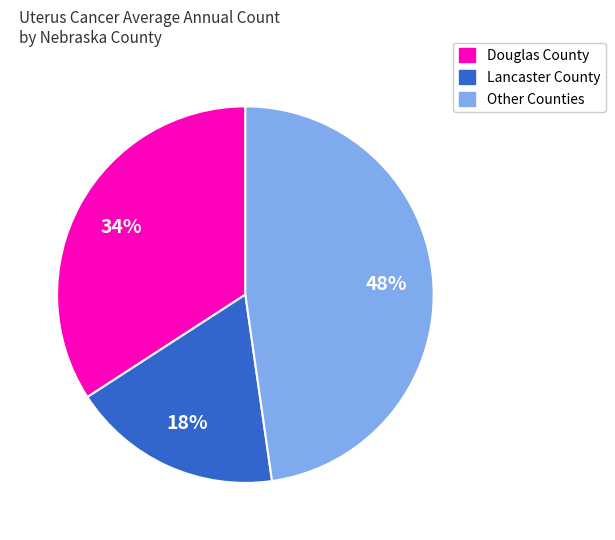

Is there any slice that represents more than half of the pie?

No